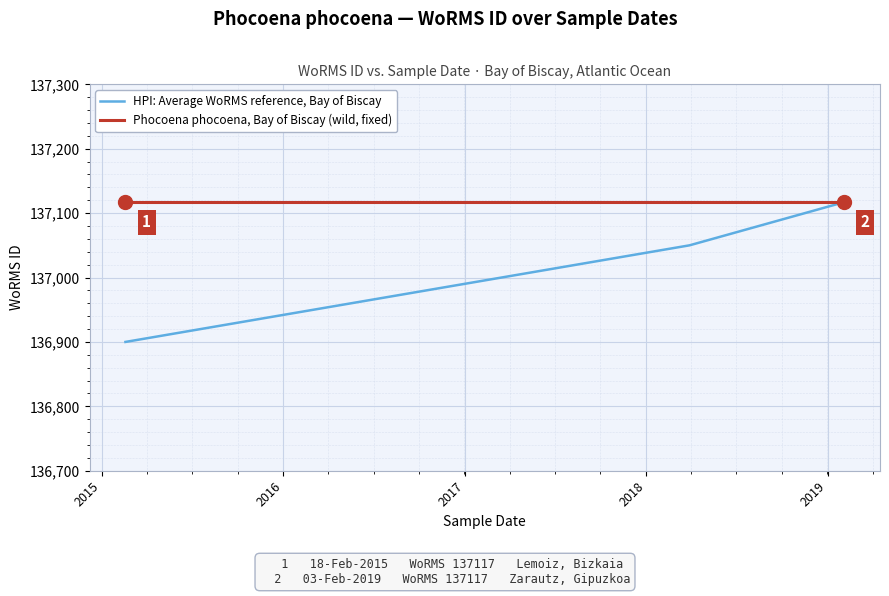

What is the difference between the maximum and second lowest values in the HPI: Average WoRMS reference, Bay of Biscay series?

67